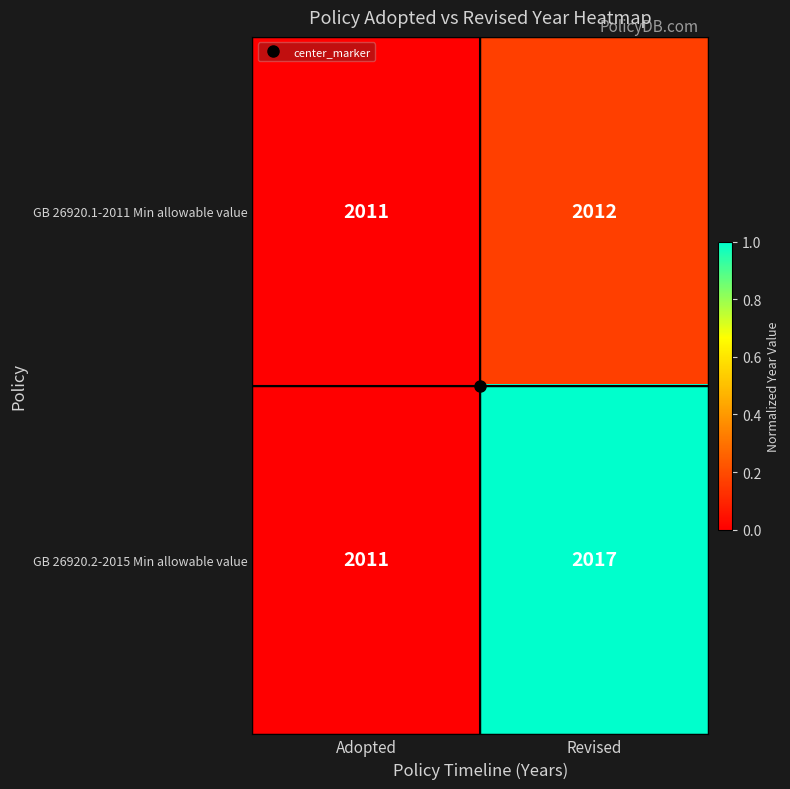

Which series has the largest total across all categories?

GB 26920.2-2015 Min allowable value